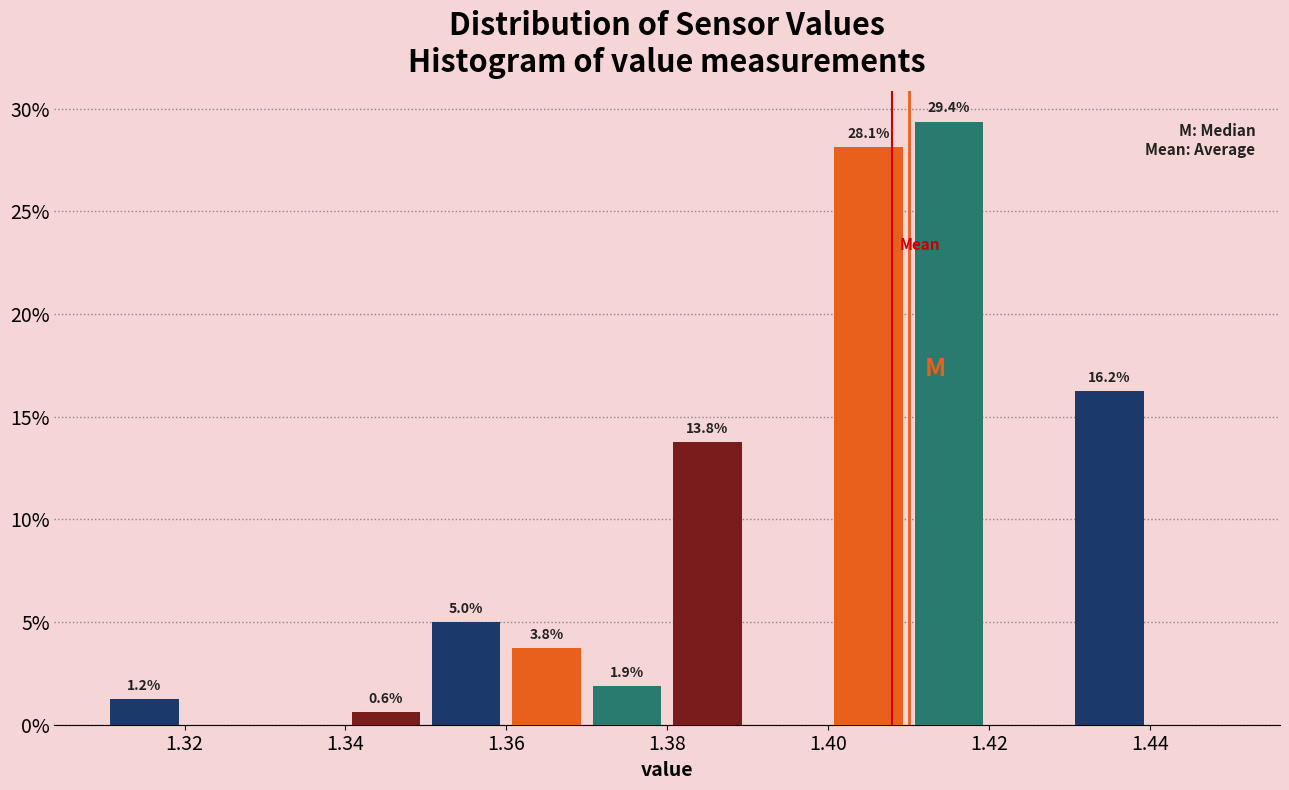

Over which range of the x-axis is the bar tallest?

1.41 to 1.42